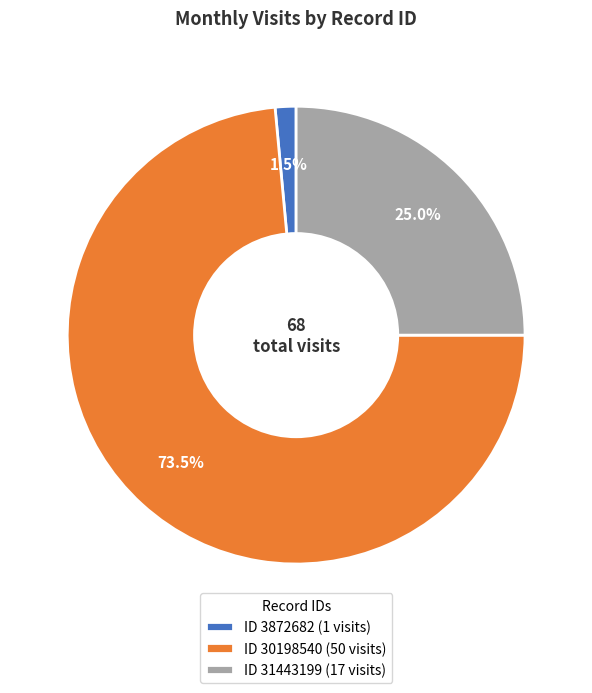

To the nearest percent, what is the difference between the largest and smallest slice percentages?

72%